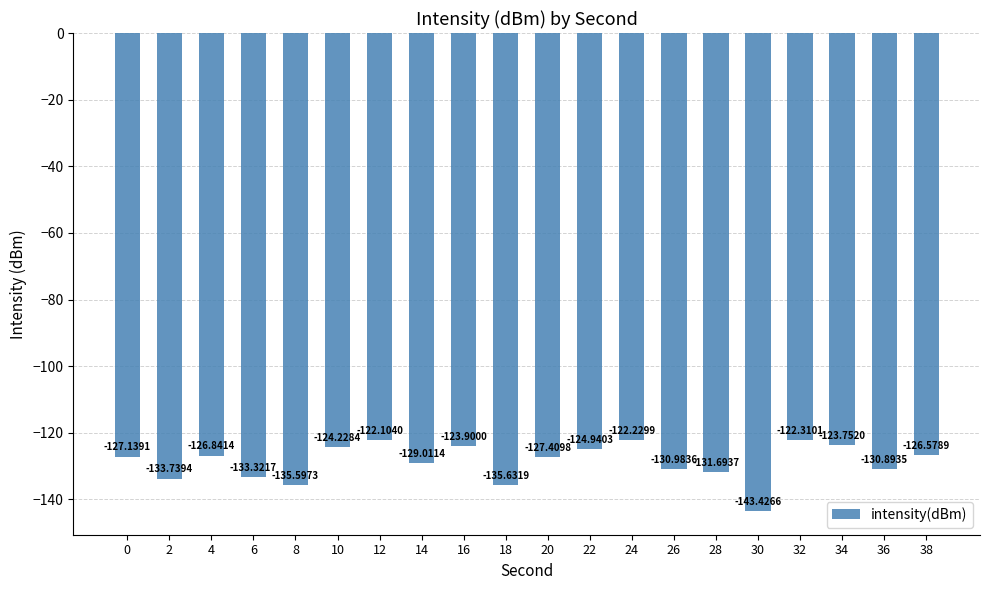

List the labels in order of value, smallest first.

30, 18, 8, 2, 6, 28, 26, 36, 14, 20, 0, 4, 38, 22, 10, 16, 34, 32, 24, 12